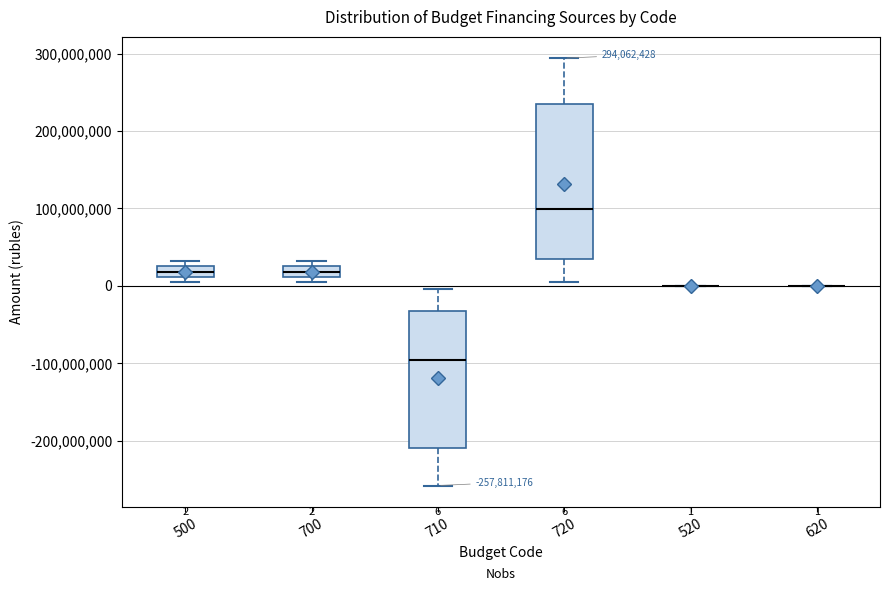

Comparing the boxes themselves (not the whiskers), which one is the tallest?

720